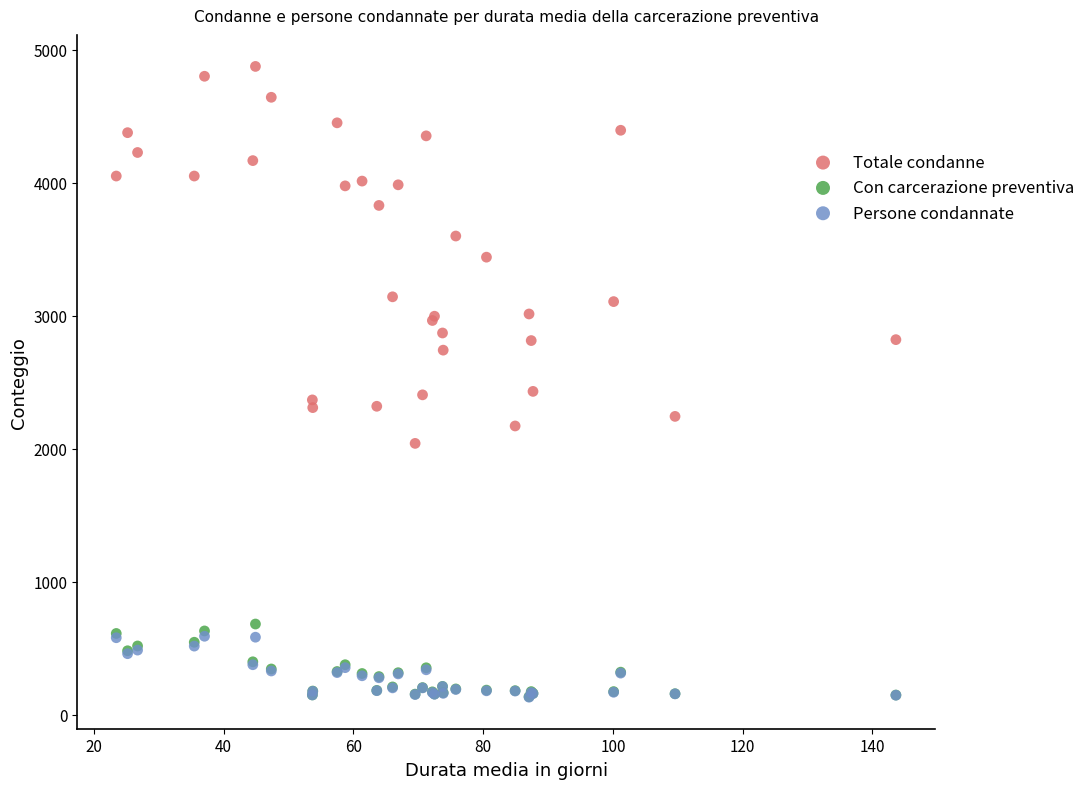

What are all the series names shown in the legend?

Totale condanne, Con carcerazione preventiva, Persone condannate